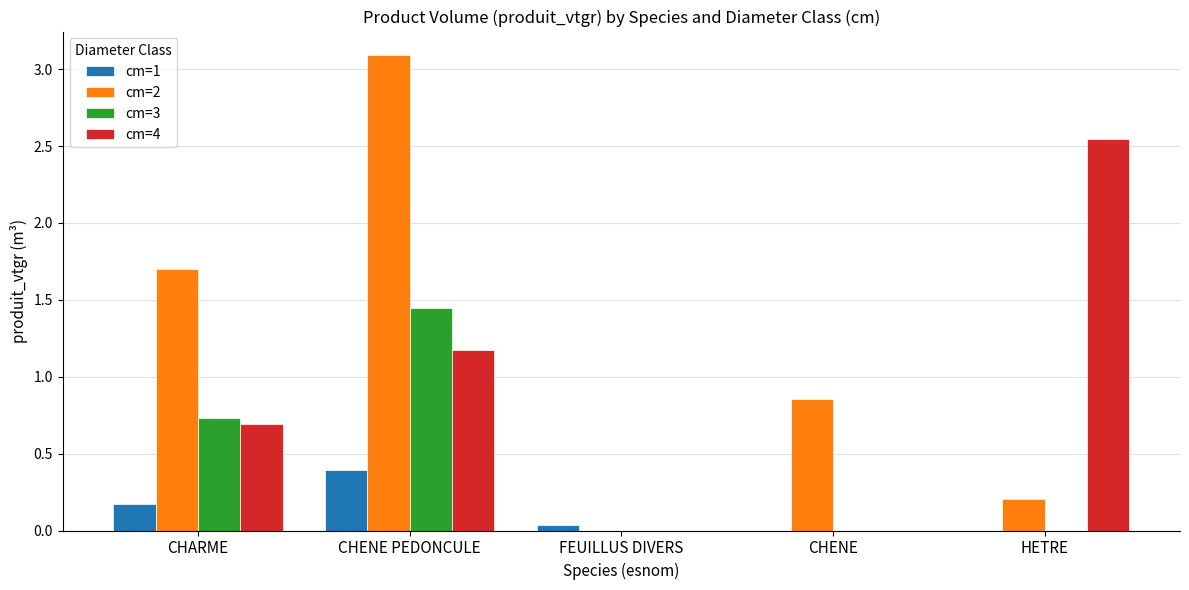

What is the sum of all cm=2 values?

5.9